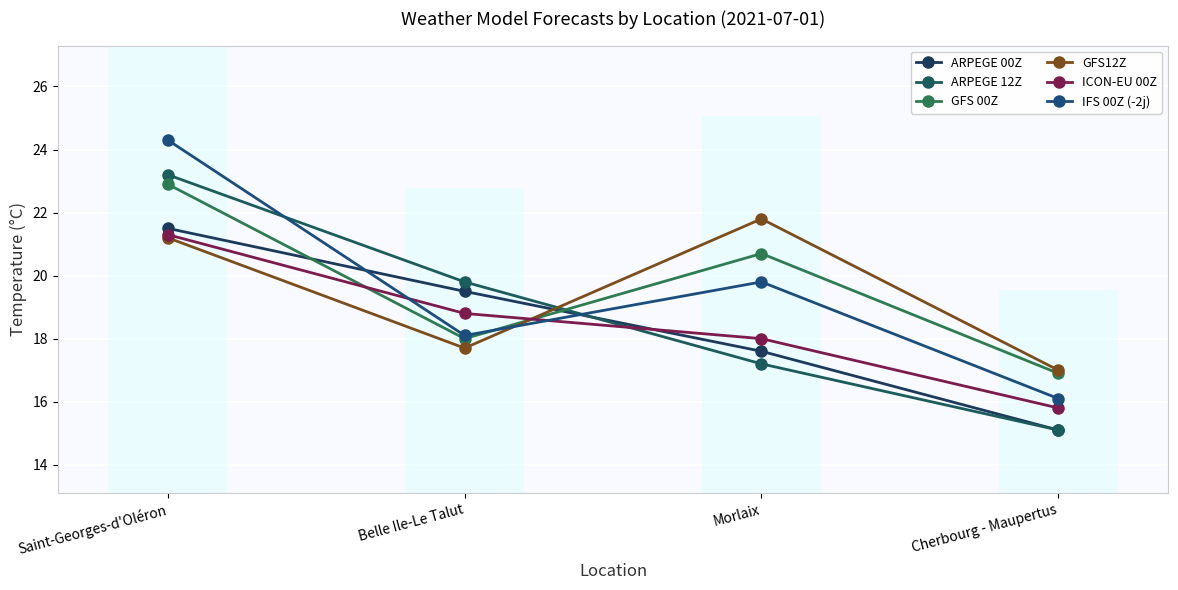

What position from the left is Morlaix?

3